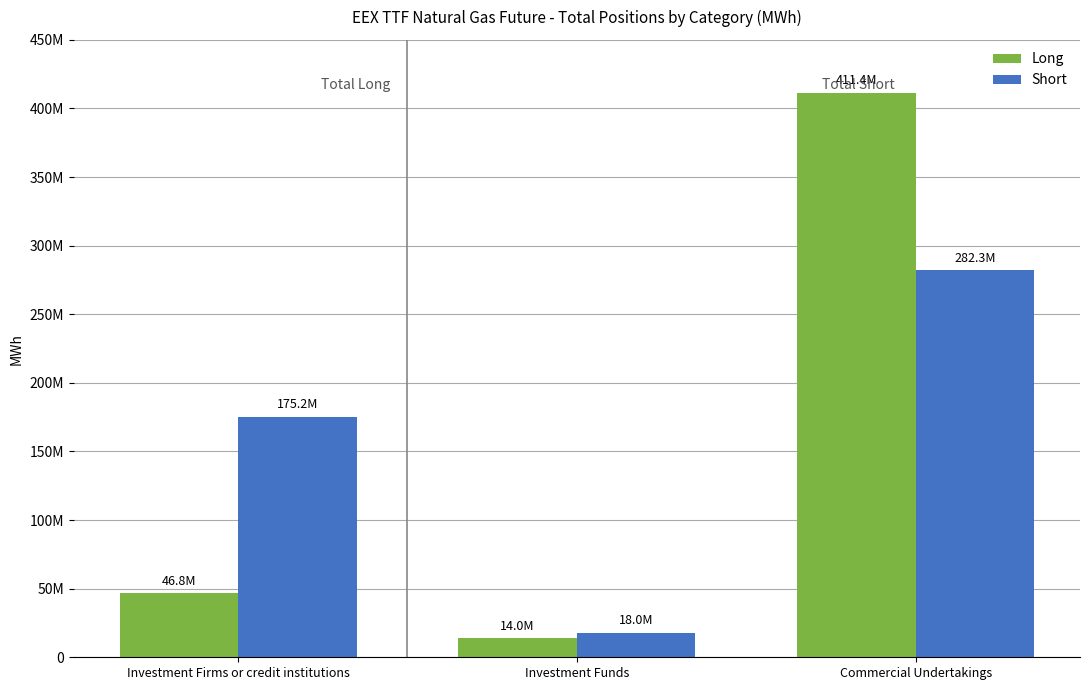

Which series has the largest range (max minus min)?

Long